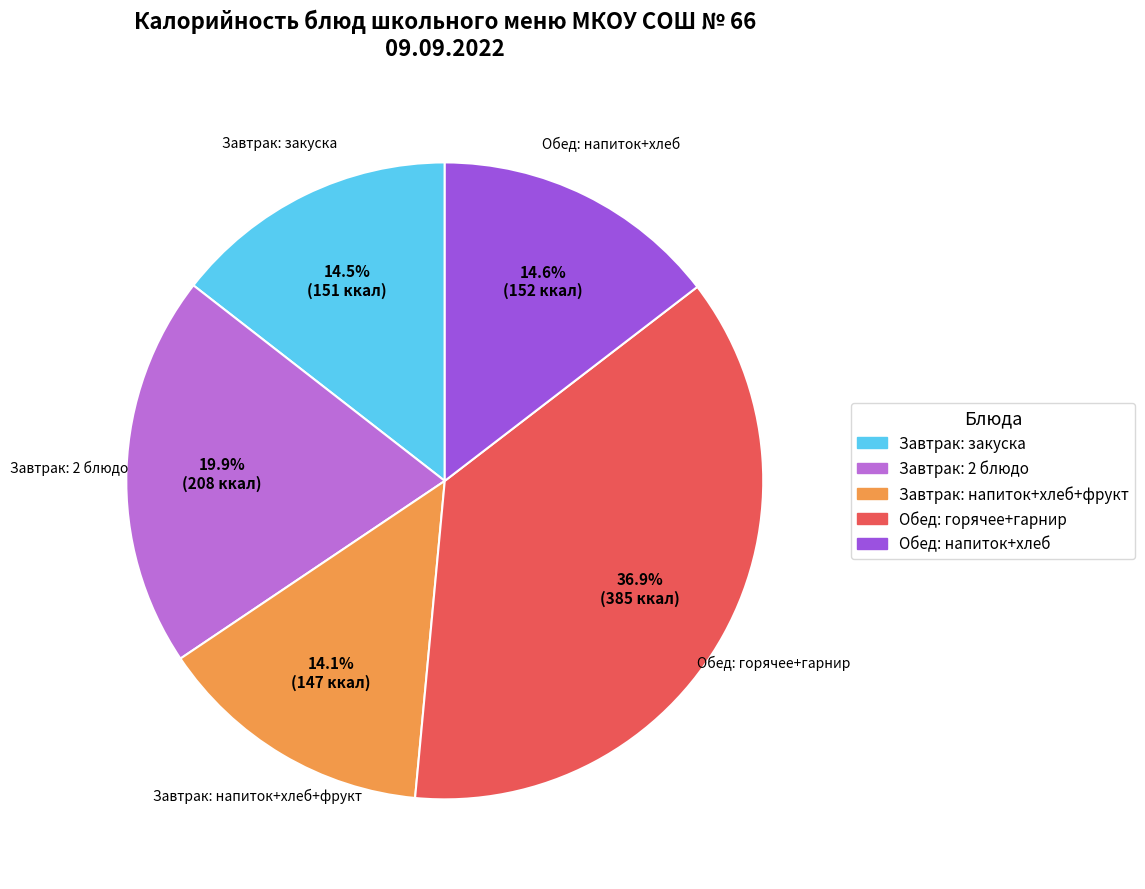

Which category has the biggest portion of the pie?

Обед: горячее+гарнир